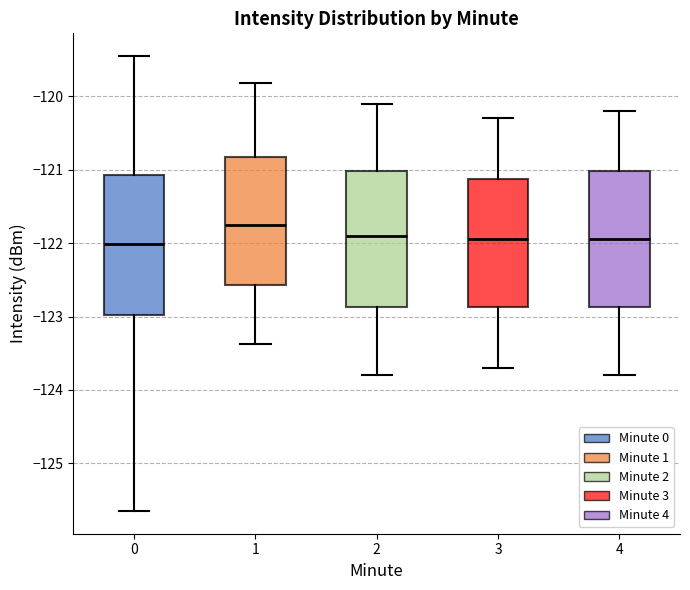

Which box has the highest median line?

1